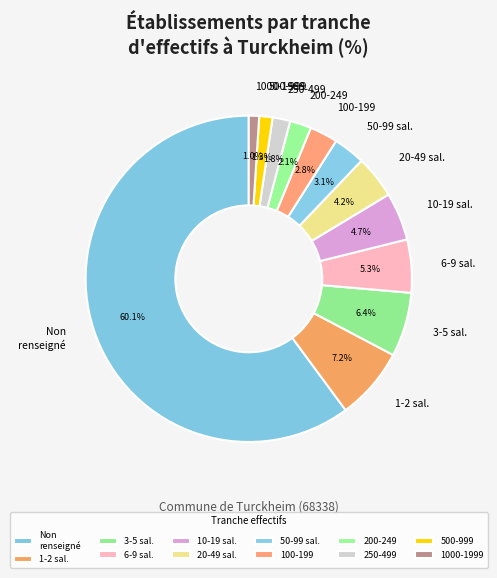

Is the sum of 200-249 and 500-999 greater than half?

No